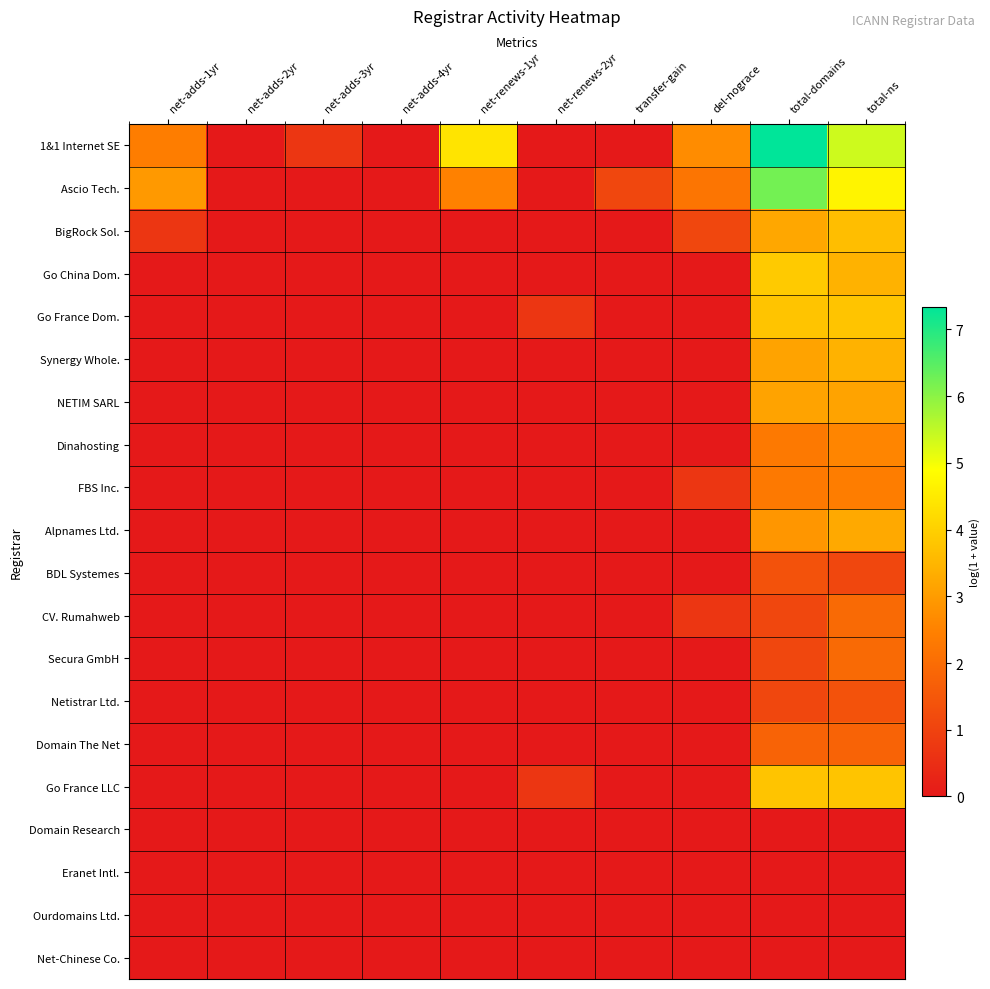

What is the difference between the highest and lowest values at net-renews-2yr?

0.7